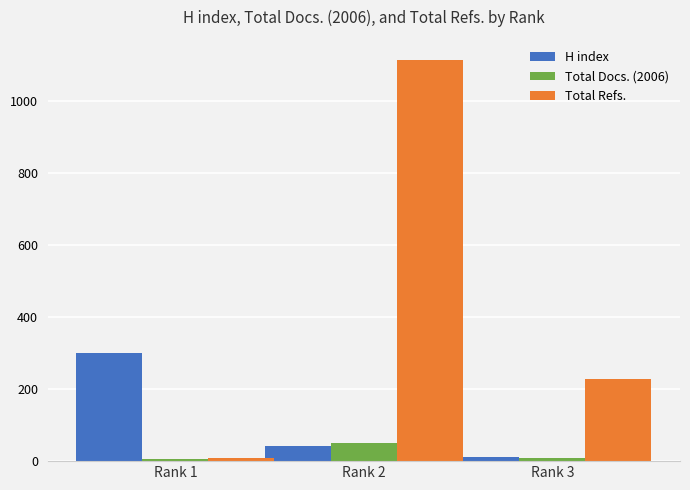

What is the sum of all Total Docs. (2006) values?

63